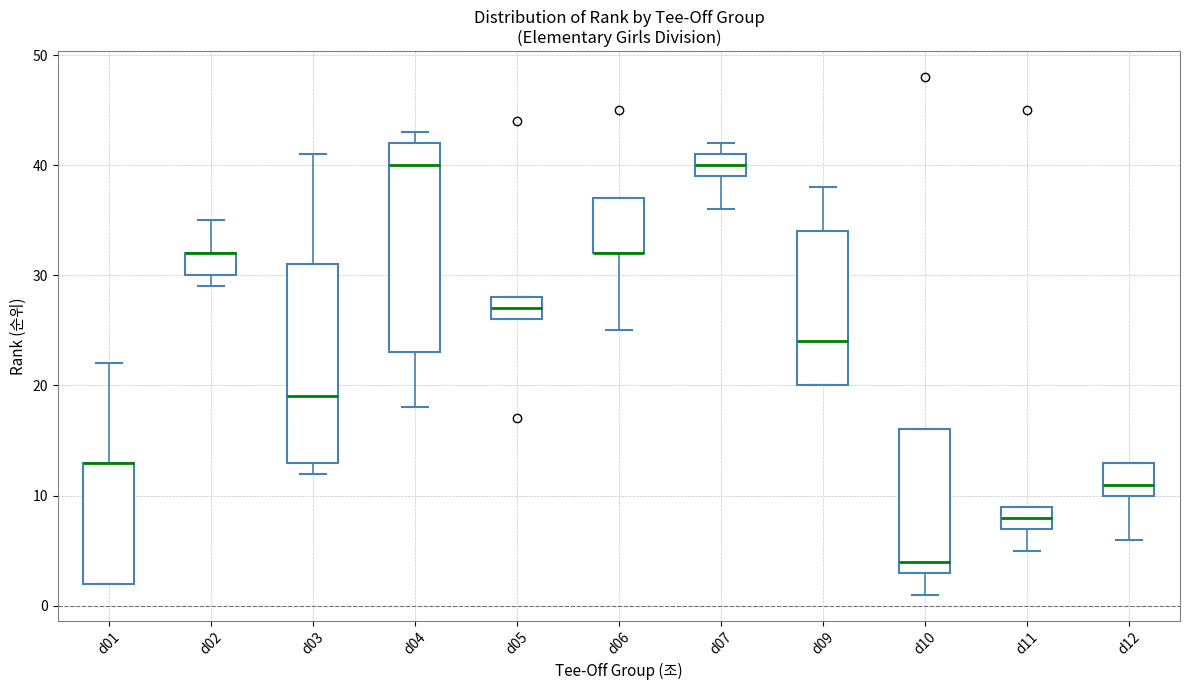

Which box is the tallest, from its lower edge to its upper edge?

d04